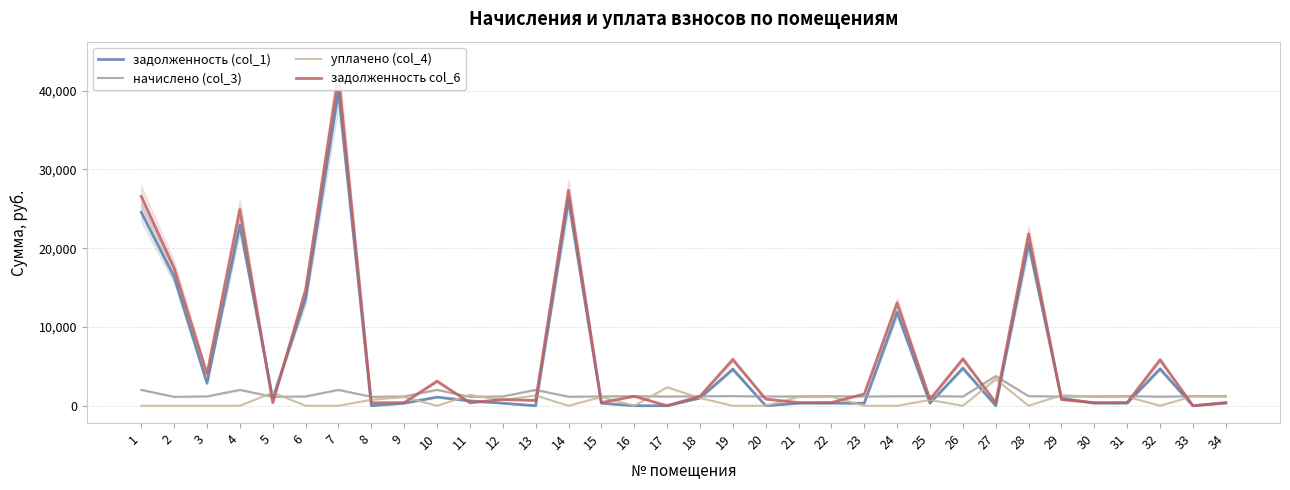

True or false: начислено (col_3) and задолженность col_6 cross at least once.

True